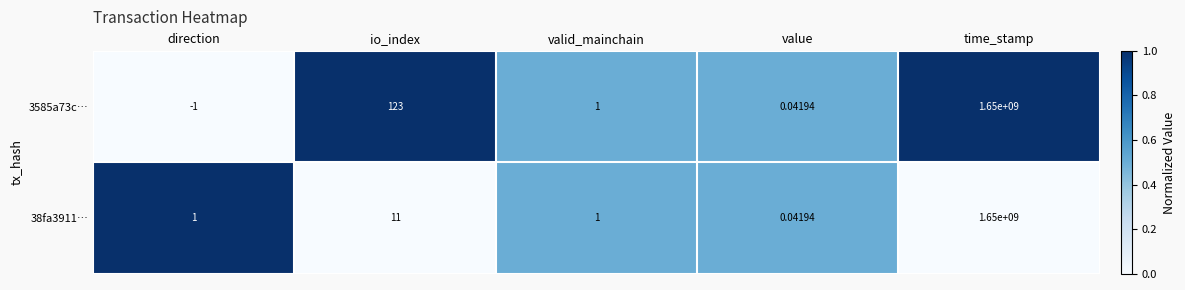

Rank the categories by 3585a73c… value from lowest to highest.

direction, value, valid_mainchain, io_index, time_stamp